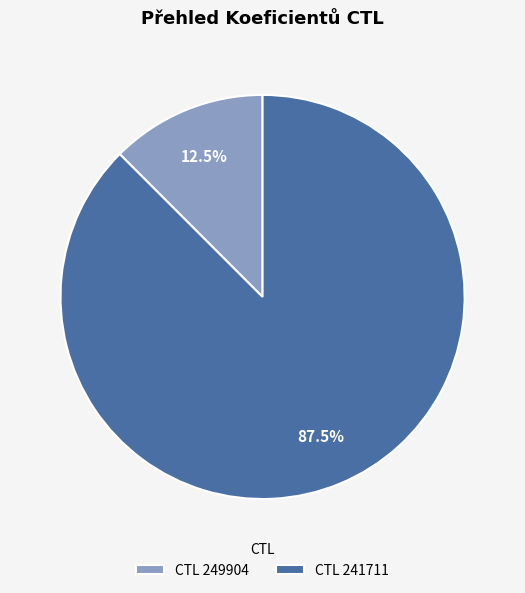

Which has a higher value, CTL 241711 or CTL 249904?

CTL 241711